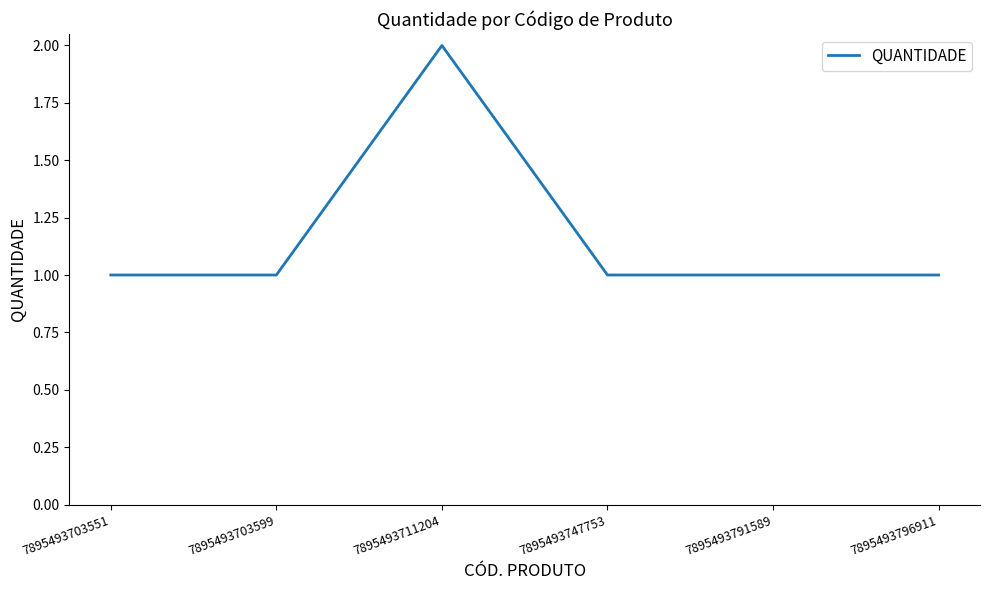

True or false: the data shows 1 at 7895493703599.

True